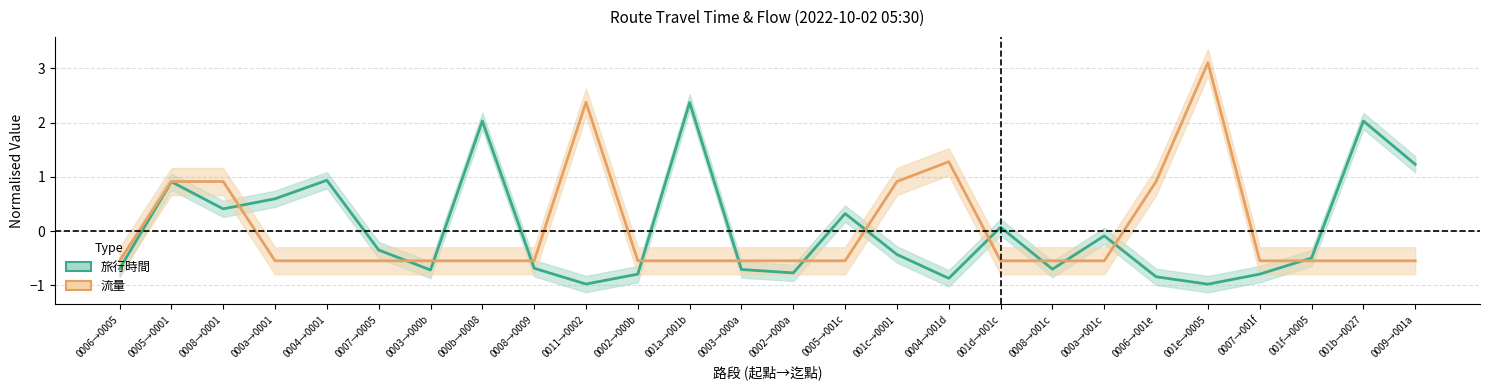

Rank the series by their maximum value, from lowest to highest.

旅行時間 (normalised), 流量 (normalised)